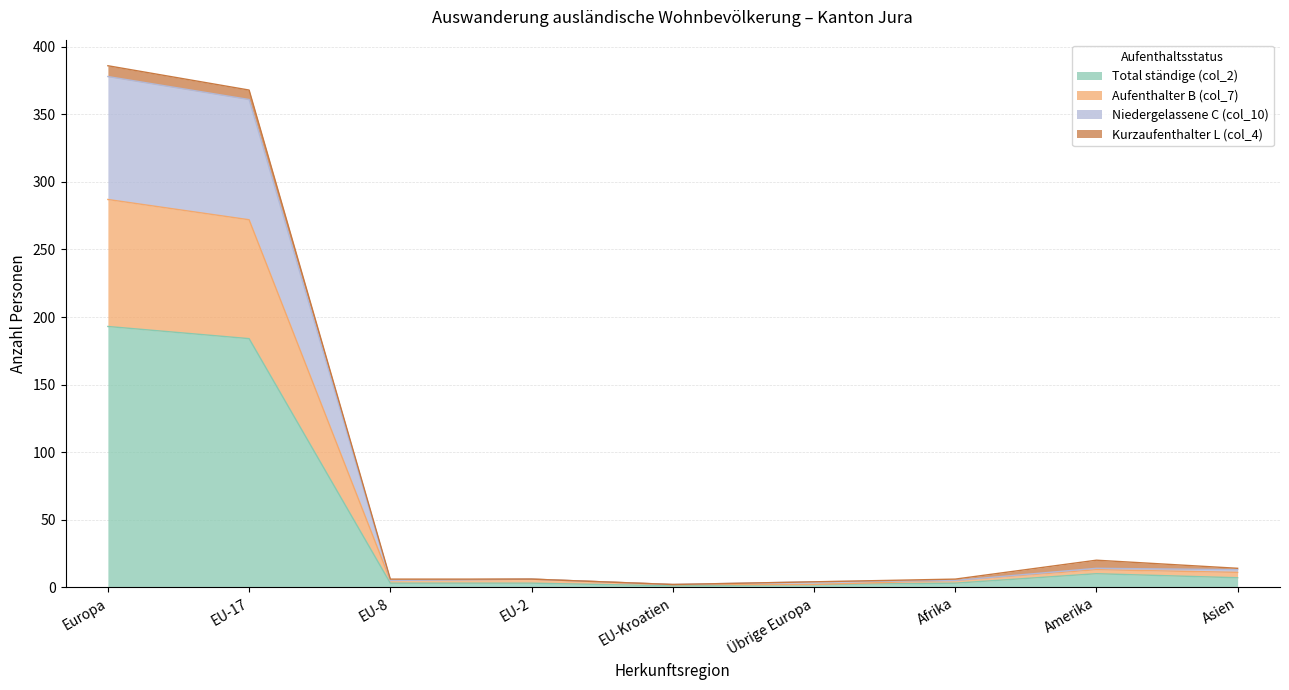

Count the number of categories in the chart.

9